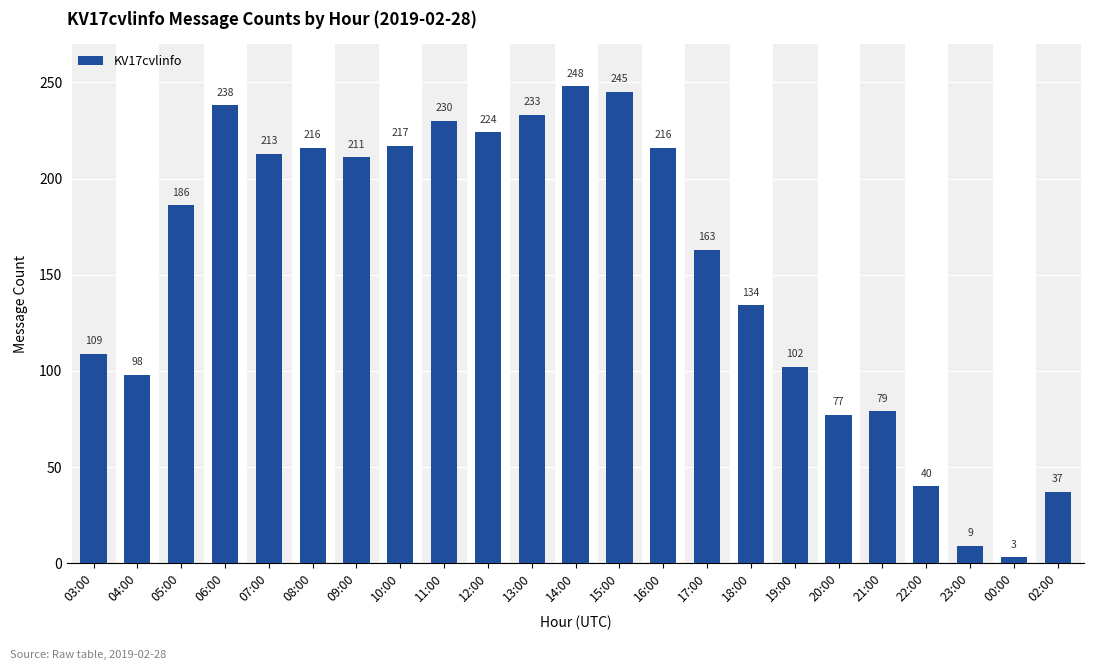

How many data points are less than 186?

11